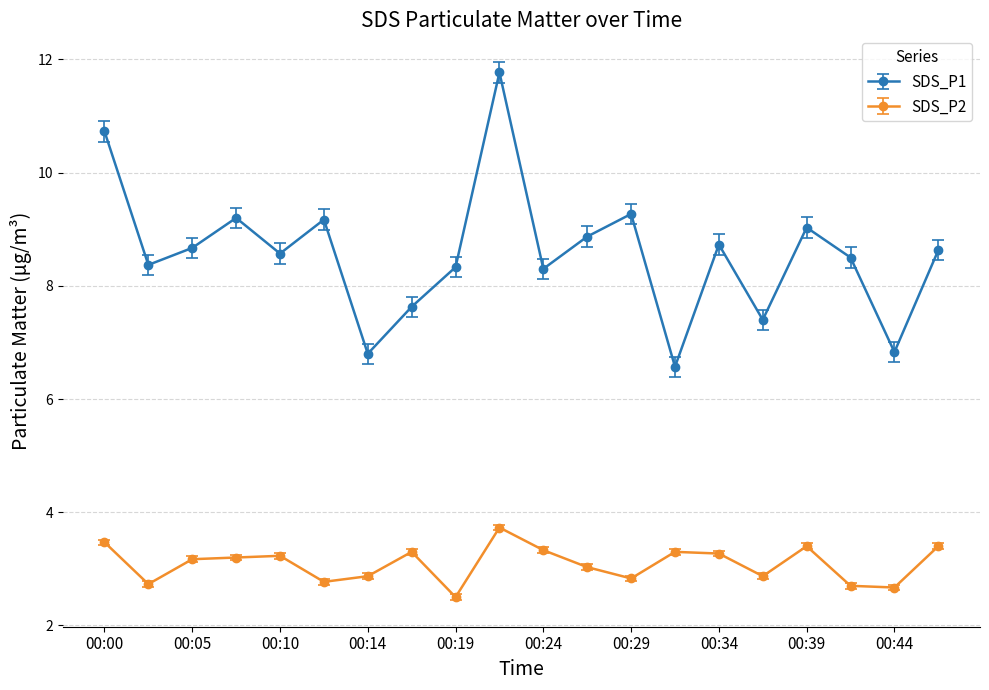

How many distinct data groups are displayed?

2